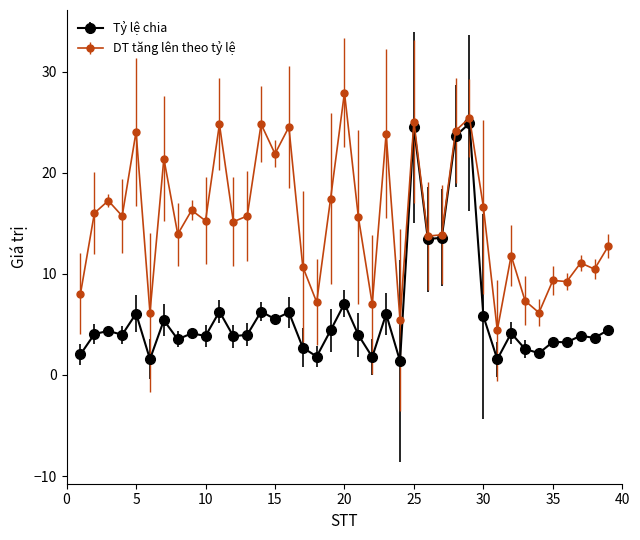

What is the difference between the maximum and minimum values in the Tỷ lệ chia series?

23.5